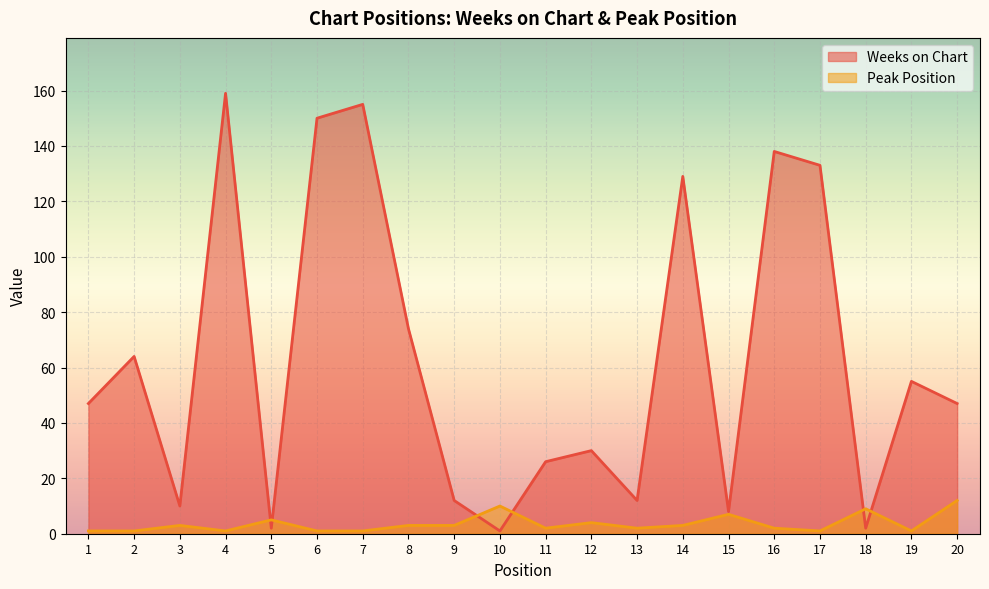

Reading left to right, transcribe all the data shown in this chart.

Weeks on Chart: 47	64	10	159	2	150	155	74	12	1	26	30	12	129	8	138	133	2	55	47
Peak Position: 1	1	3	1	5	1	1	3	3	10	2	4	2	3	7	2	1	9	1	12